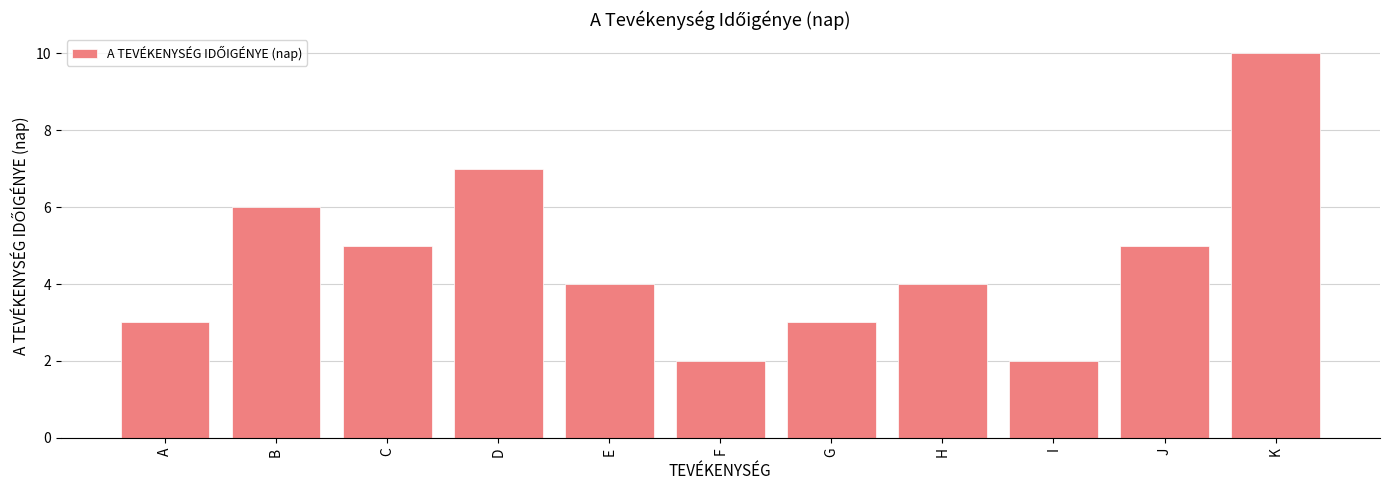

True or false: the data shows 9 at J.

False